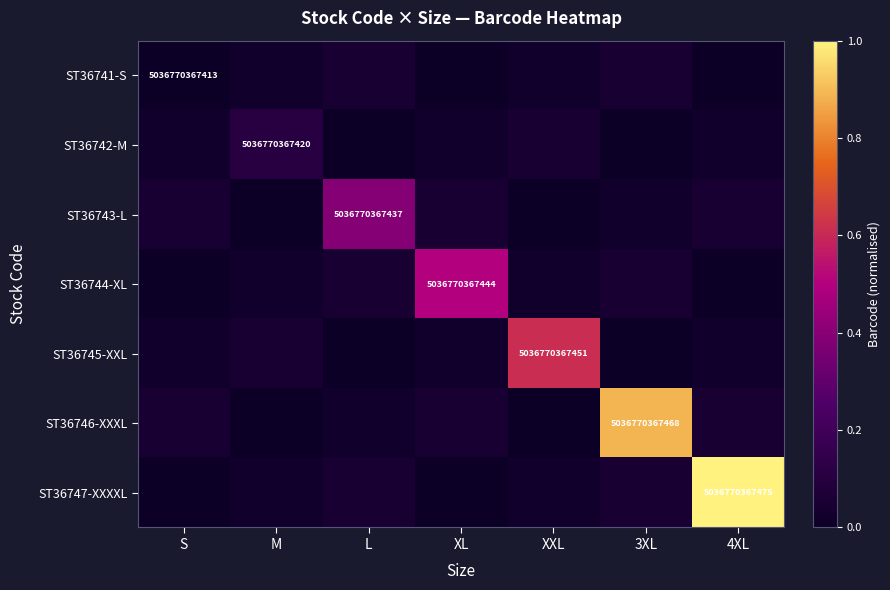

Rank the series by their maximum value, from lowest to highest.

ST36741-S, ST36742-M, ST36743-L, ST36744-XL, ST36745-XXL, ST36746-XXXL, ST36747-XXXXL